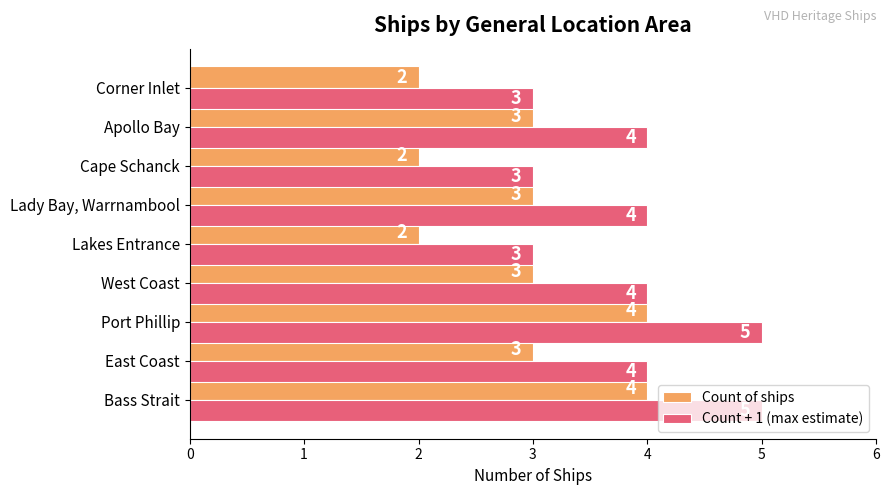

Read the Count + 1 (max estimate) value at East Coast.

4